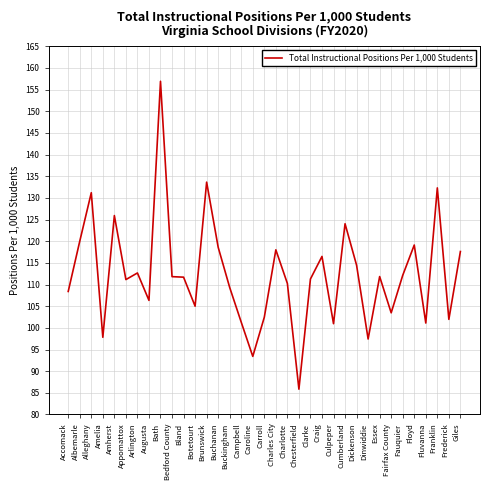

Is it true that the value at Floyd is 163.5?

False